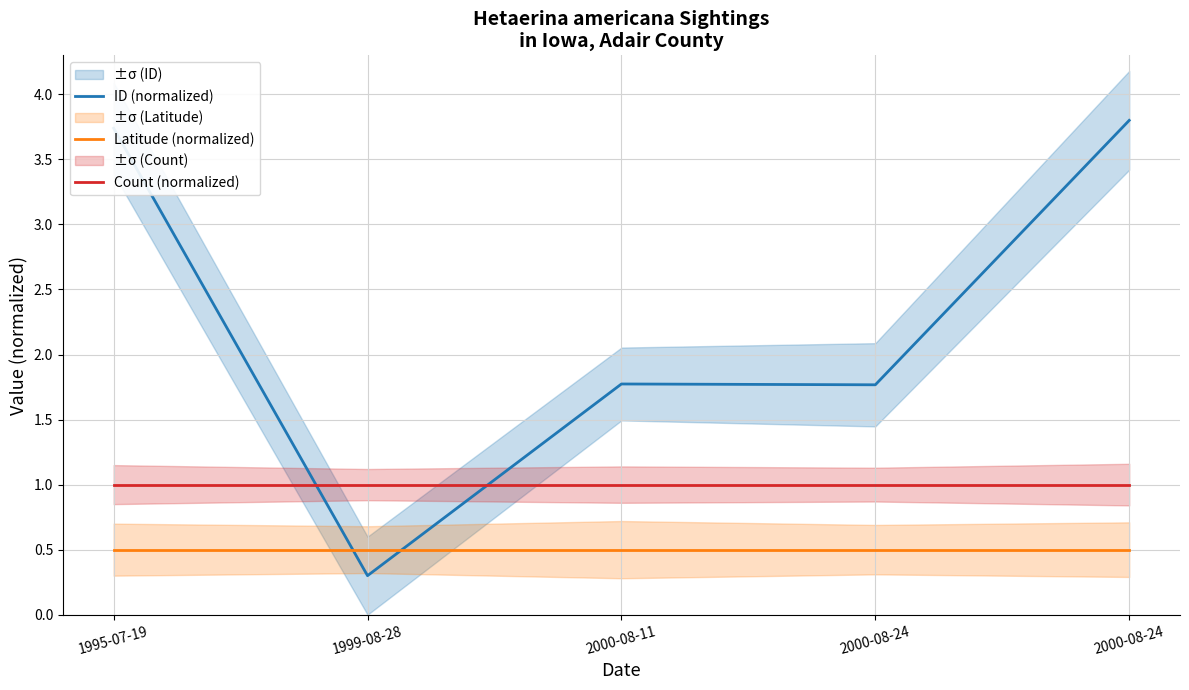

What is the spread (max minus min) of values at 1995-07-19?

3.2